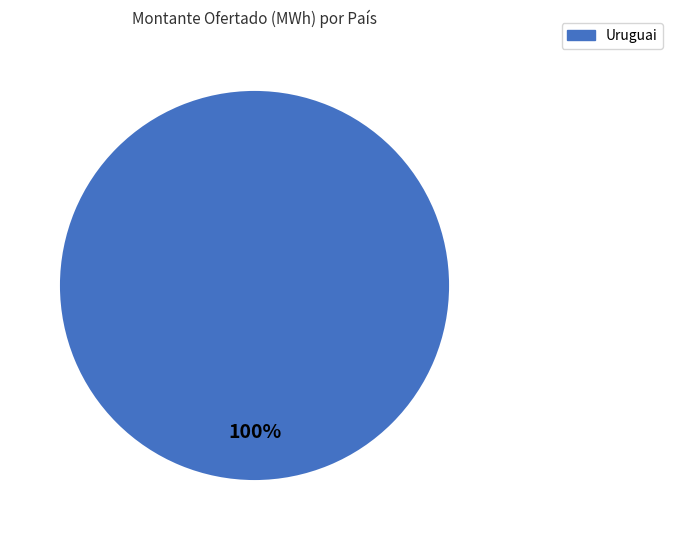

Rank the categories by value from highest to lowest.

Uruguai